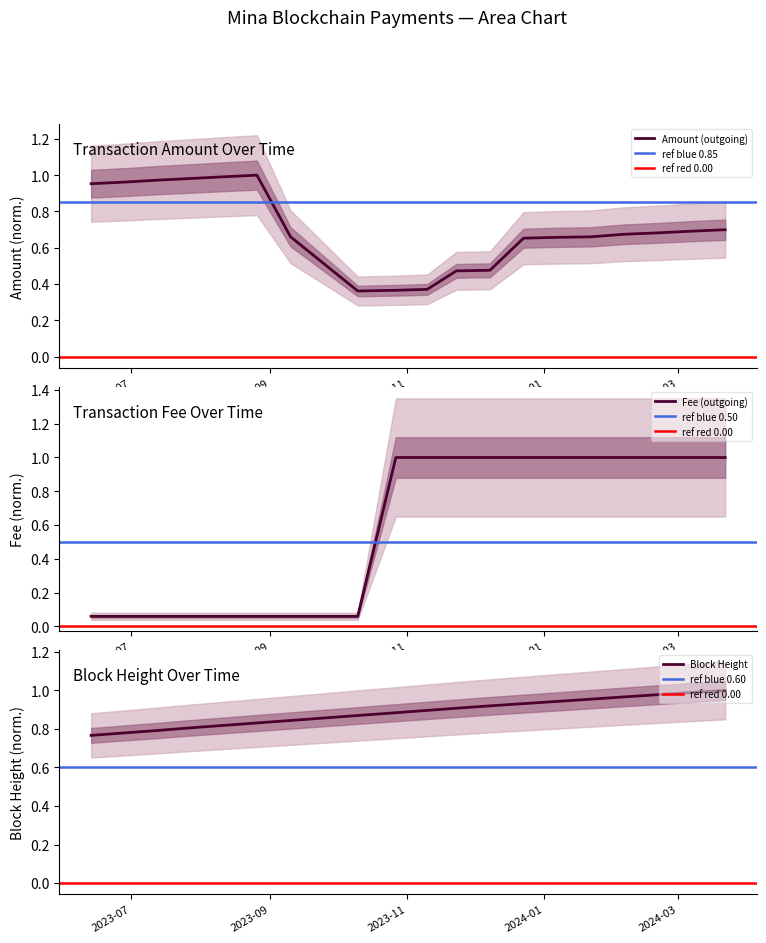

What is the value of the 17th point from the left?

0.7